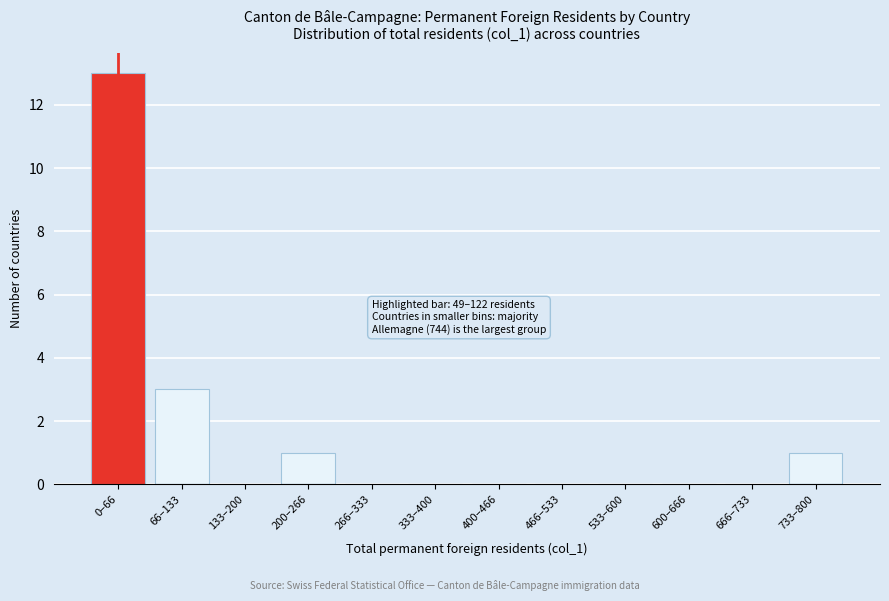

Reading right to left, list all the values displayed in this chart.

733–800=1	666–733=0	600–666=0	533–600=0	466–533=0	400–466=0	333–400=0	266–333=0	200–266=1	133–200=0	66–133=3	0–66=13